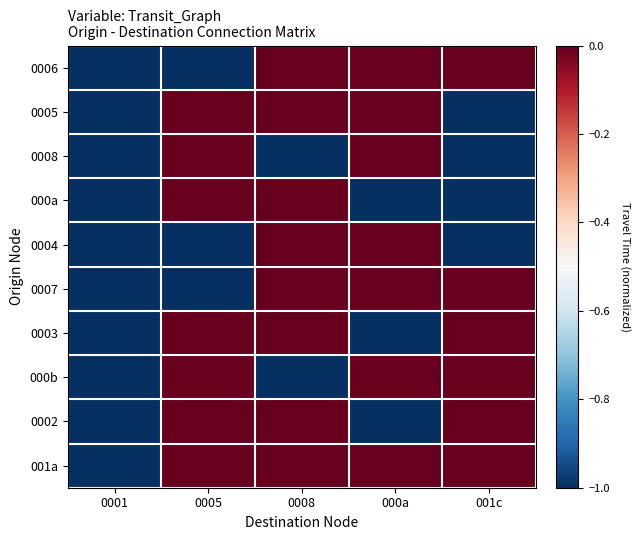

Which series has the largest total across all categories?

001a